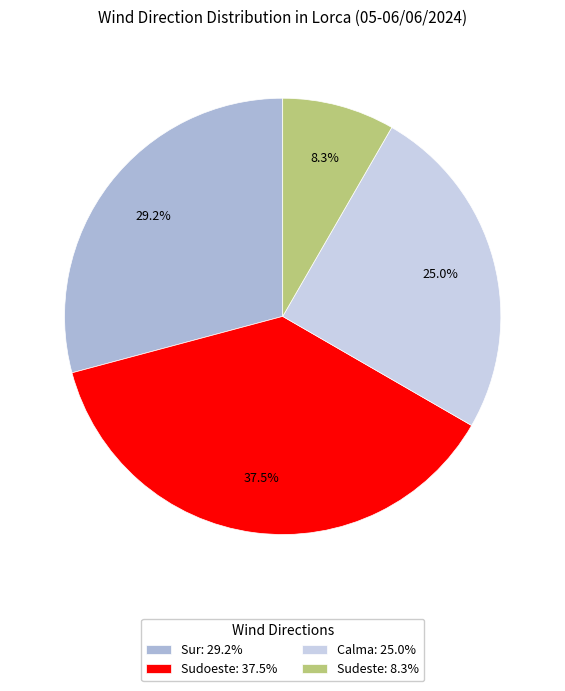

Between Sudeste and Sudoeste, which is larger?

Sudoeste